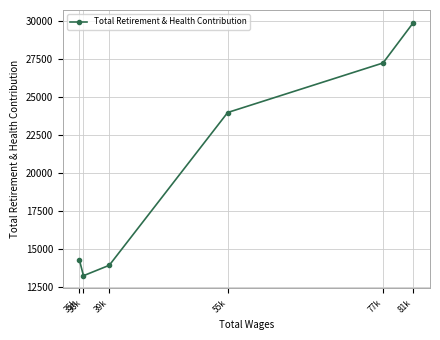

What is the label of the 5th point from the right?

36k